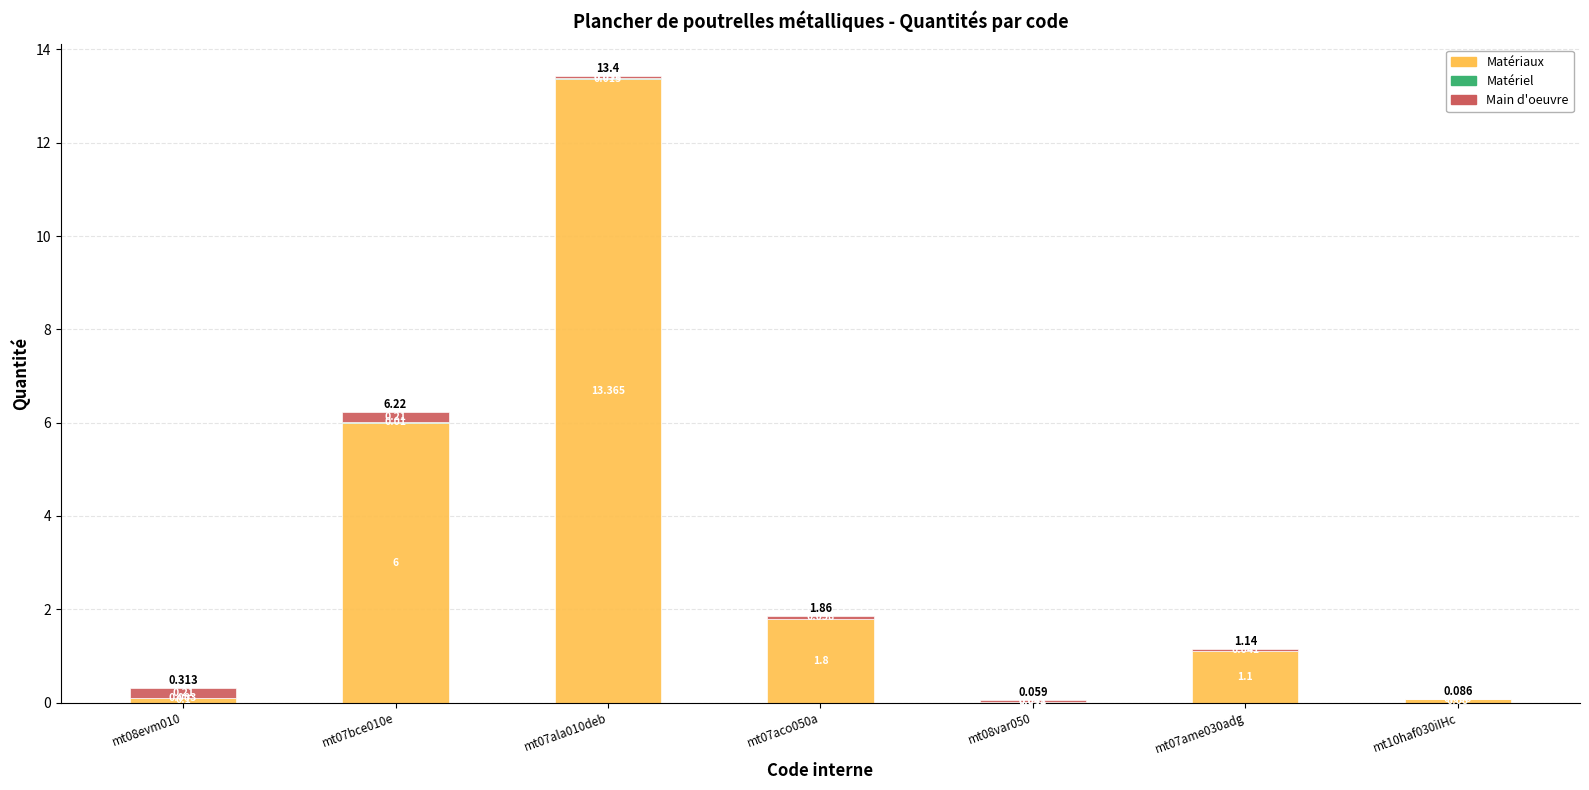

How many series are shown in this chart?

3